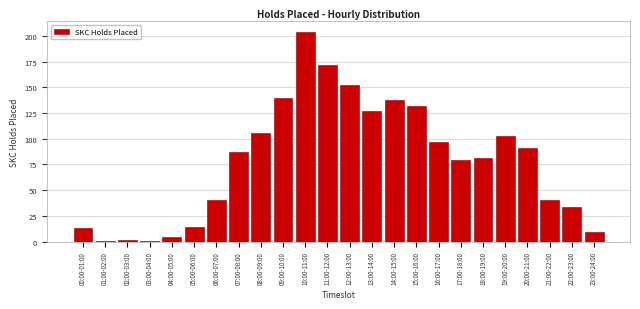

Reading left to right, extract all data points from this chart.

00:00-01:00=13	01:00-02:00=1	02:00-03:00=2	03:00-04:00=1	04:00-05:00=4	05:00-06:00=14	06:00-07:00=40	07:00-08:00=87	08:00-09:00=106	09:00-10:00=140	10:00-11:00=204	11:00-12:00=172	12:00-13:00=152	13:00-14:00=127	14:00-15:00=138	15:00-16:00=132	16:00-17:00=97	17:00-18:00=79	18:00-19:00=81	19:00-20:00=103	20:00-21:00=91	21:00-22:00=40	22:00-23:00=34	23:00-24:00=9